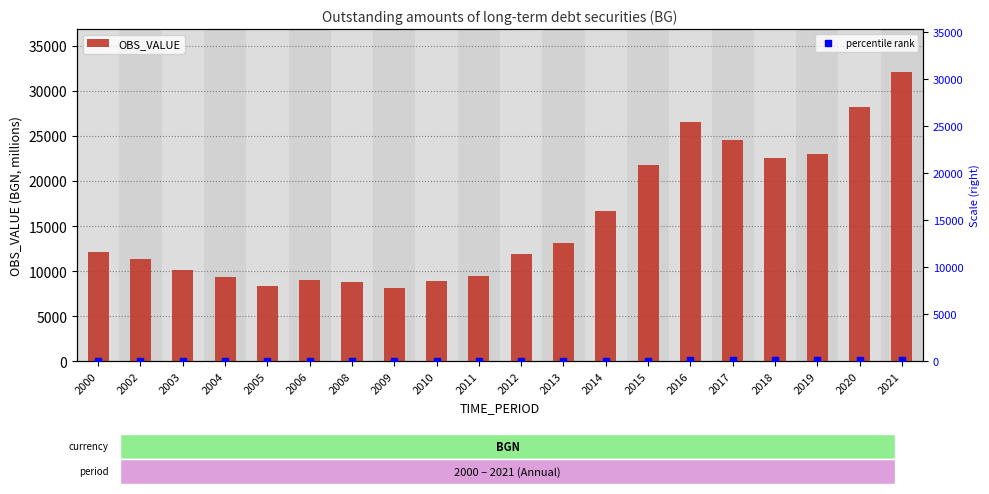

At how many categories does at least one series exceed 2673?

20